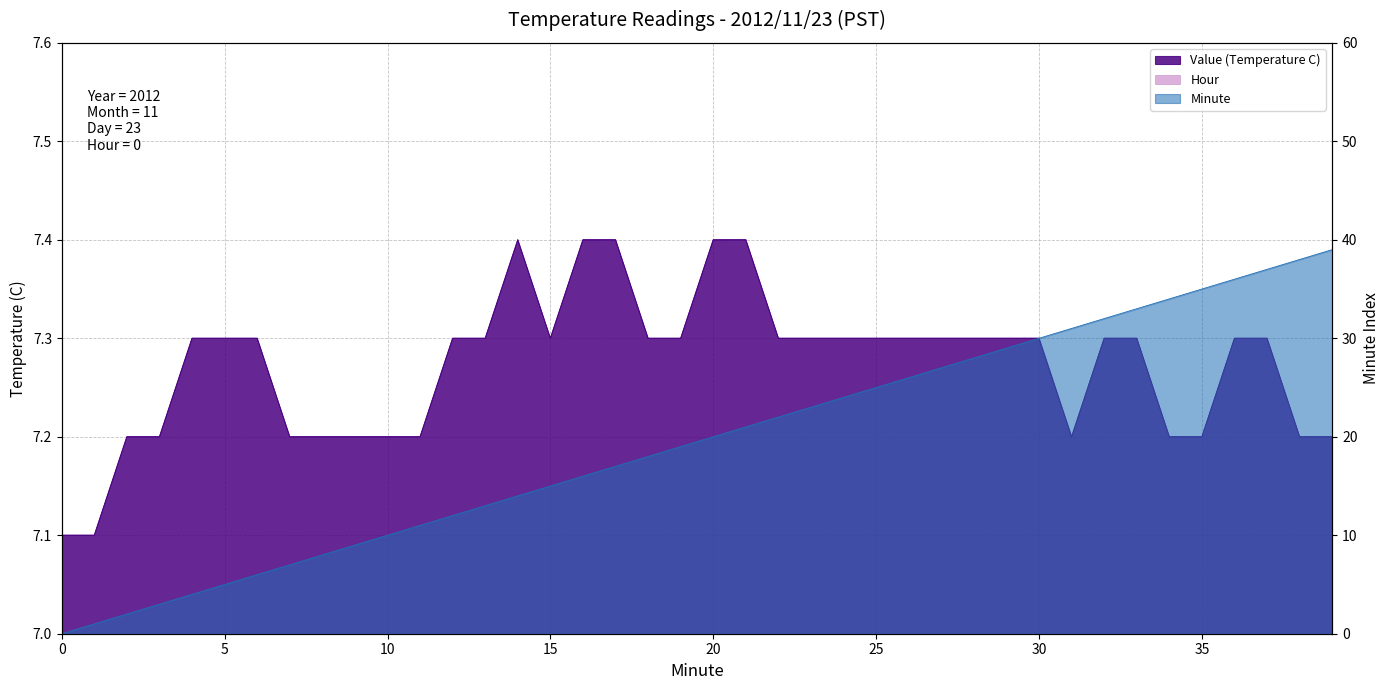

List the labels in order of Value (Temperature C) value, smallest first.

0, 1, 2, 3, 7, 8, 9, 10, 11, 31, 34, 35, 38, 39, 4, 5, 6, 12, 13, 15, 18, 19, 22, 23, 24, 25, 26, 27, 28, 29, 30, 32, 33, 36, 37, 14, 16, 17, 20, 21